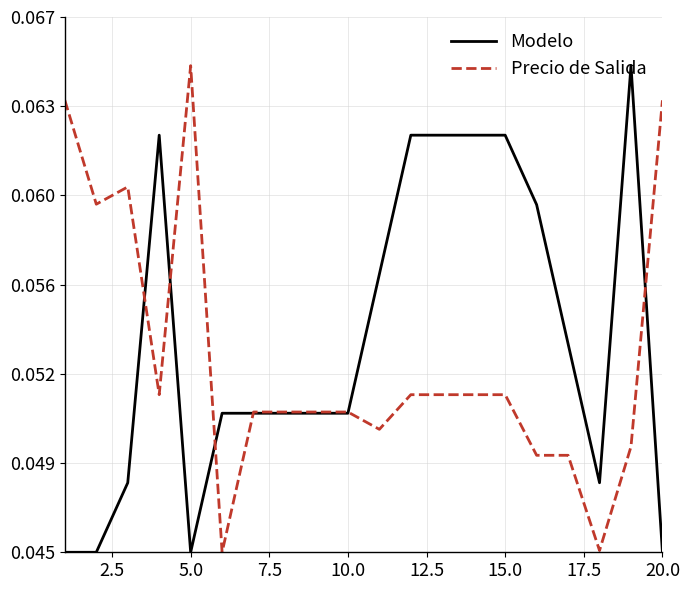

What are all the series names shown in the legend?

Modelo, Precio de Salida